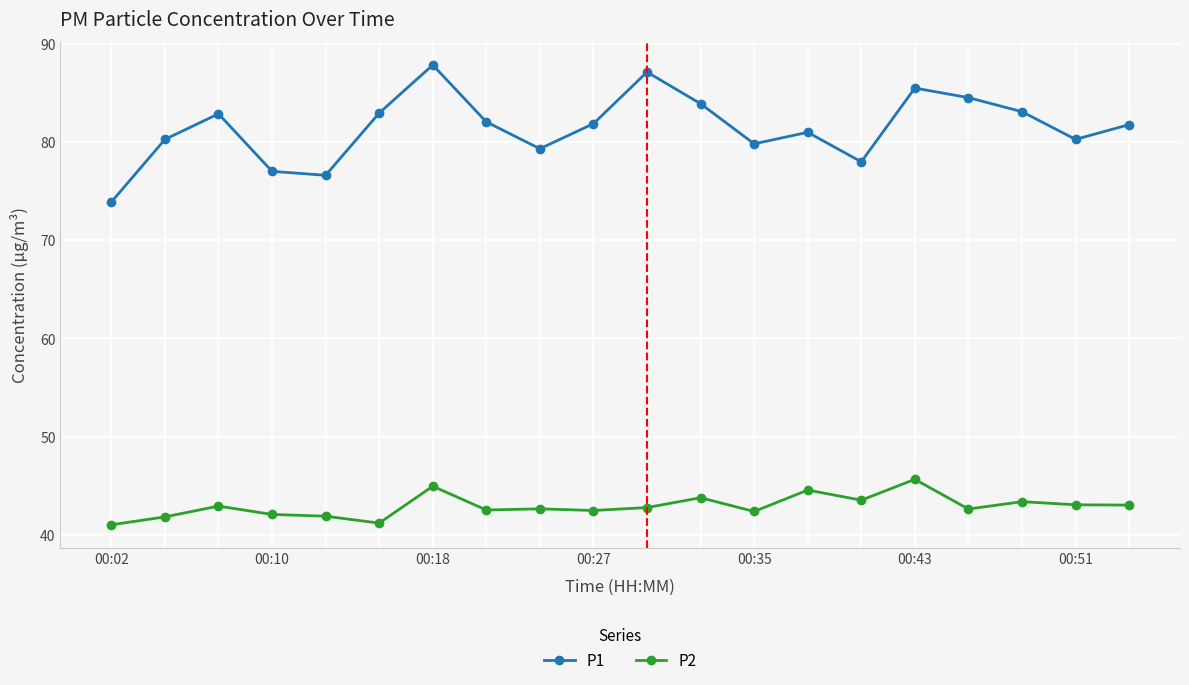

What is the maximum value shown in the chart?

87.8